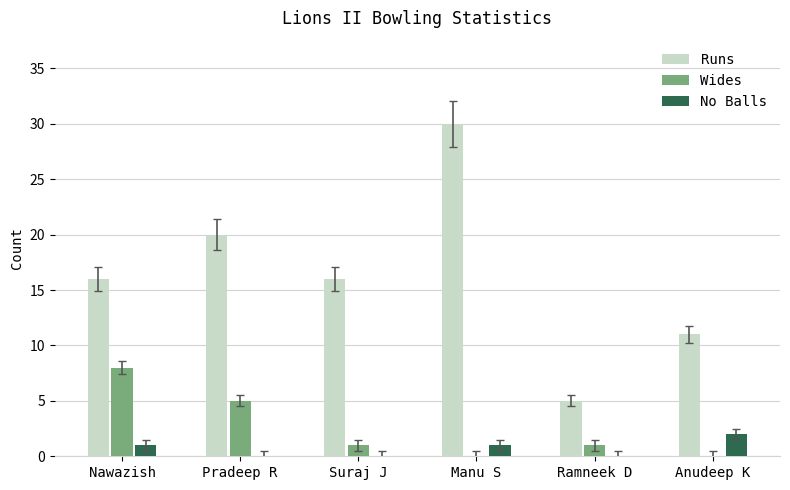

What is the average value of the Runs series?

16